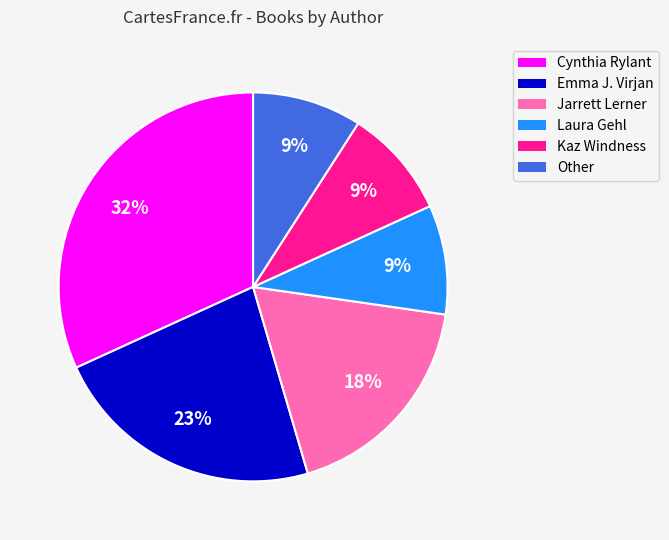

Is there any slice that represents more than half of the pie?

No